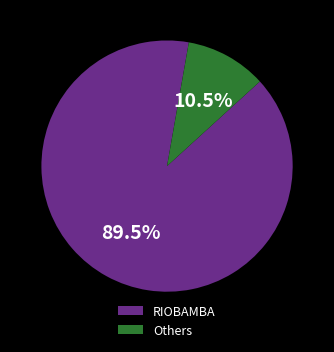

To the nearest percent, what is the difference between the largest and smallest slice percentages?

79%